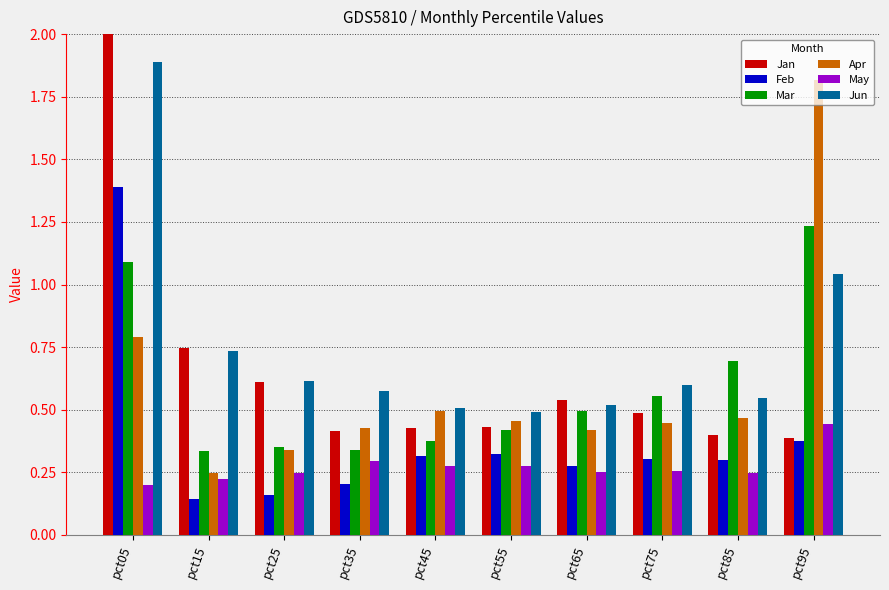

Which series has the largest total across all categories?

Jan